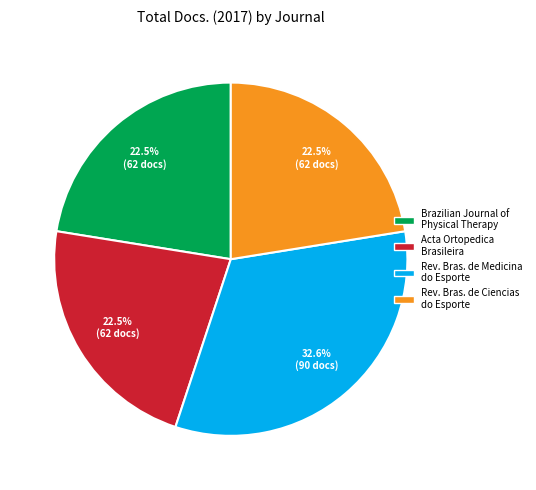

Is there any slice that represents more than half of the pie?

No